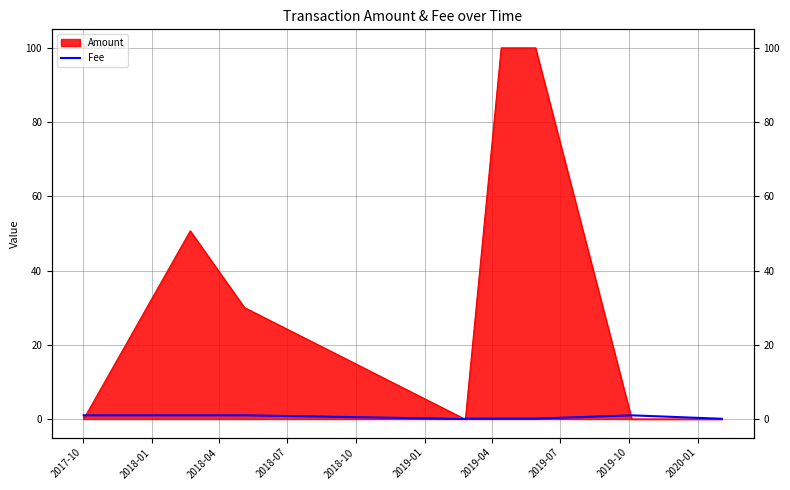

What position from the right is 2019-04?

4